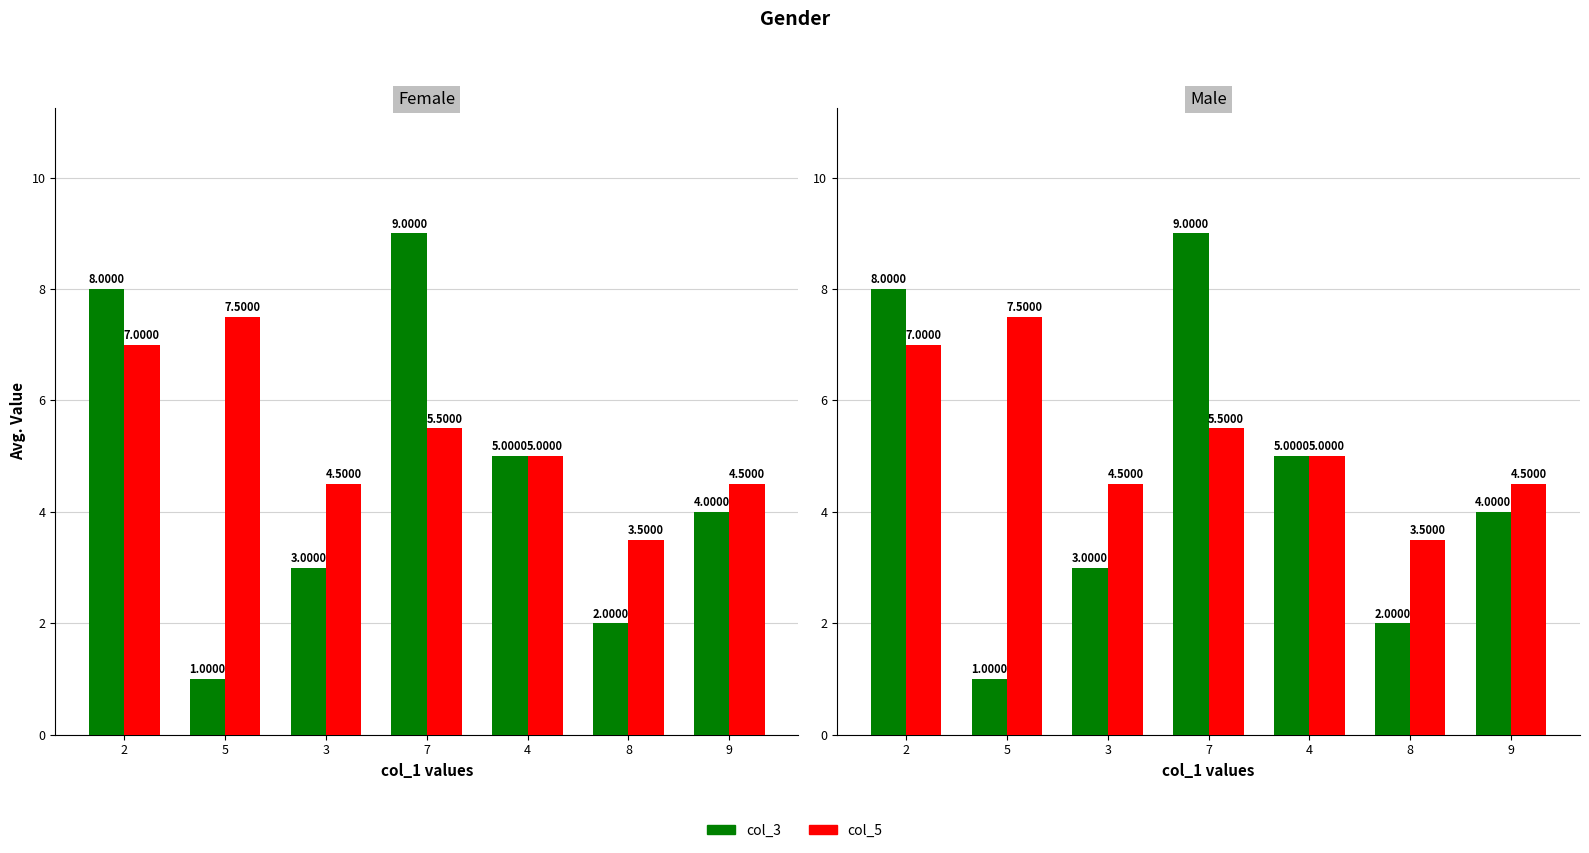

What is the label of the 1st bar from the left?

2